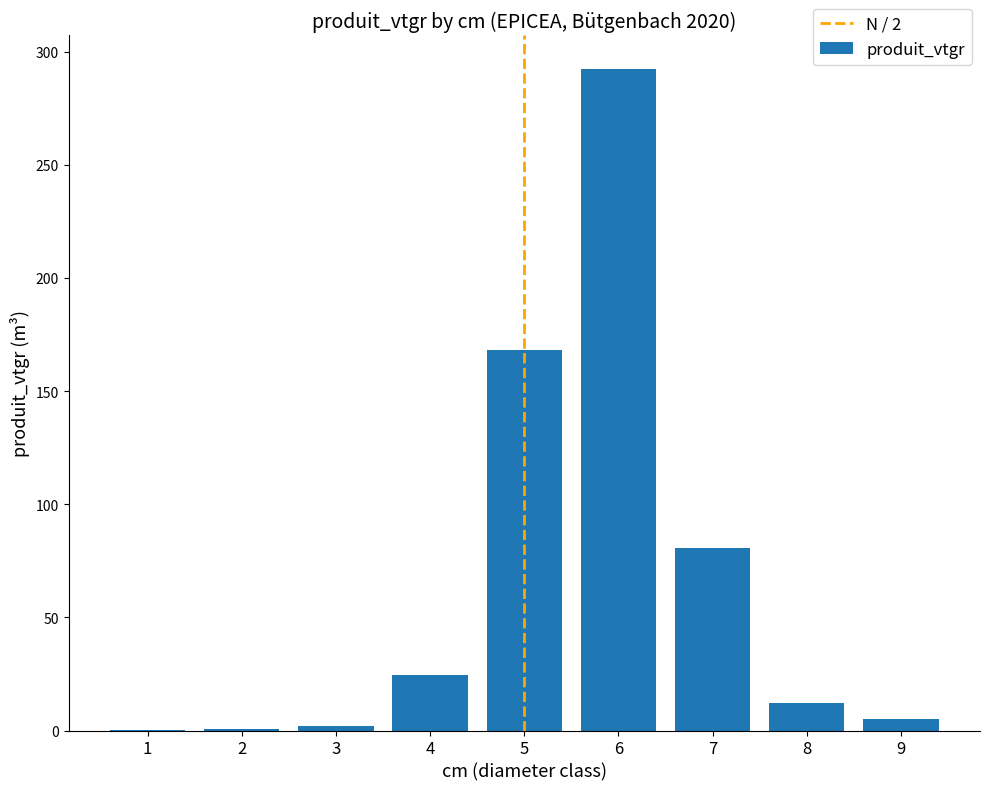

How many data points are above 12?

5